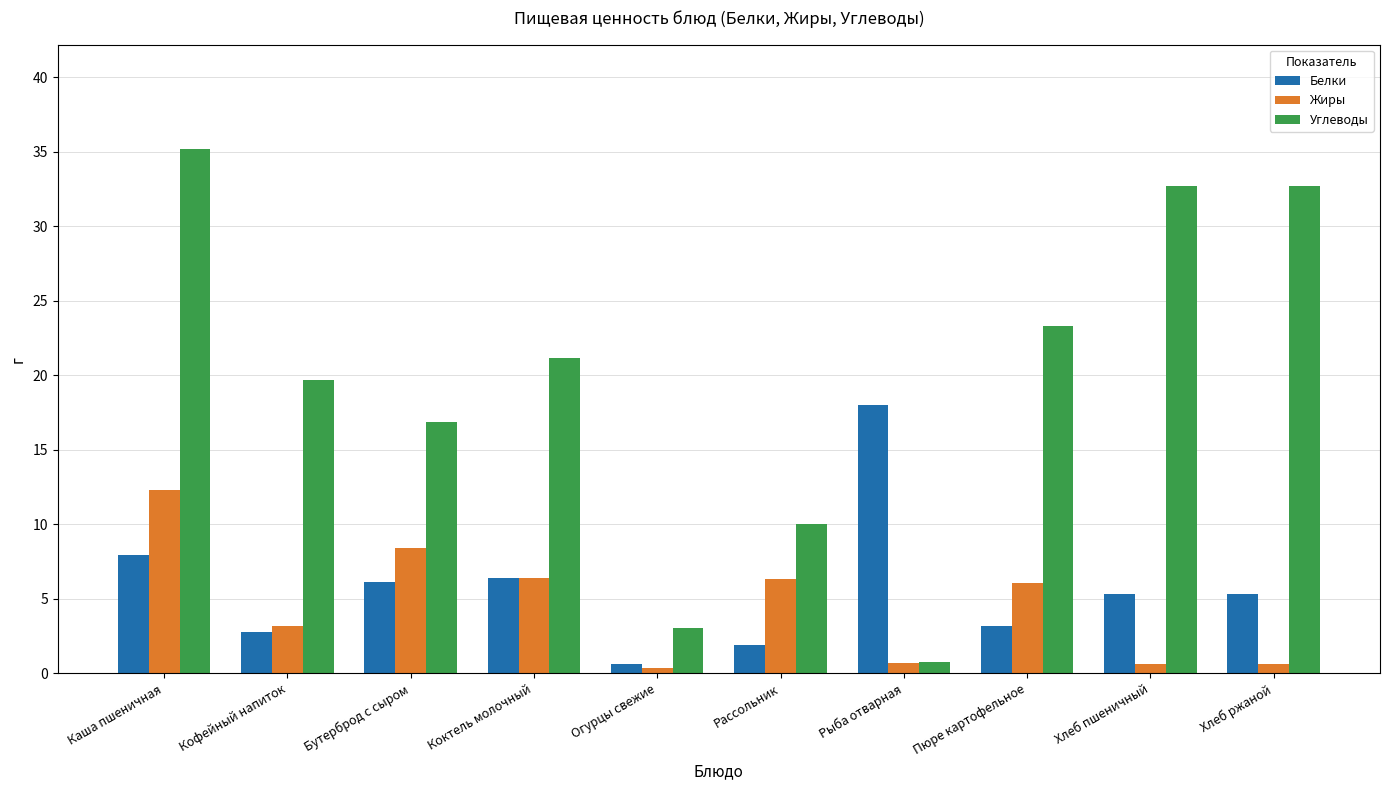

How many values in the Углеводы series exceed 21?

5